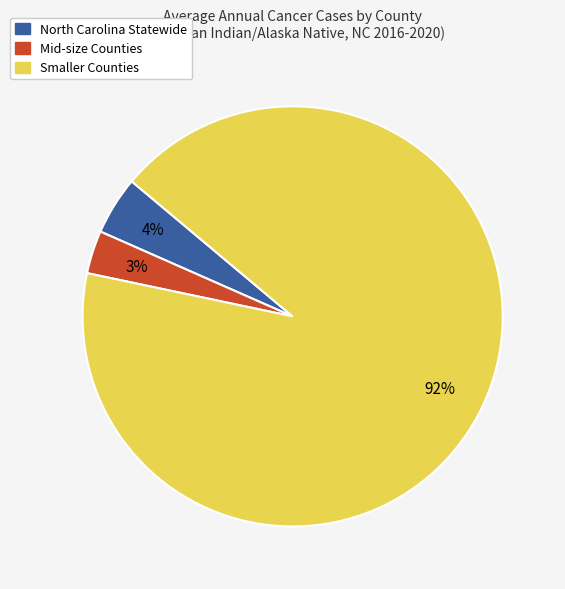

Is there any slice that represents more than half of the pie?

Yes